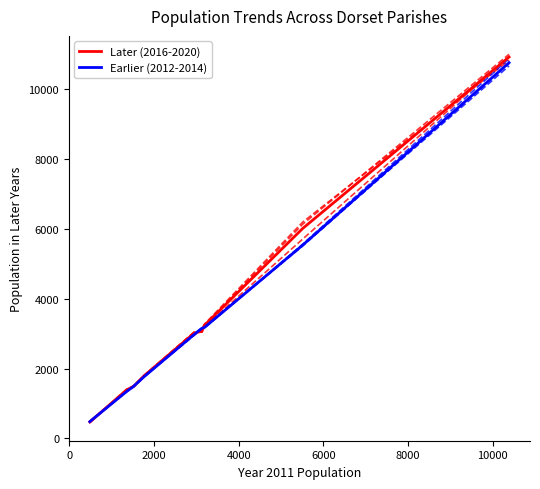

How many distinct data groups are displayed?

8